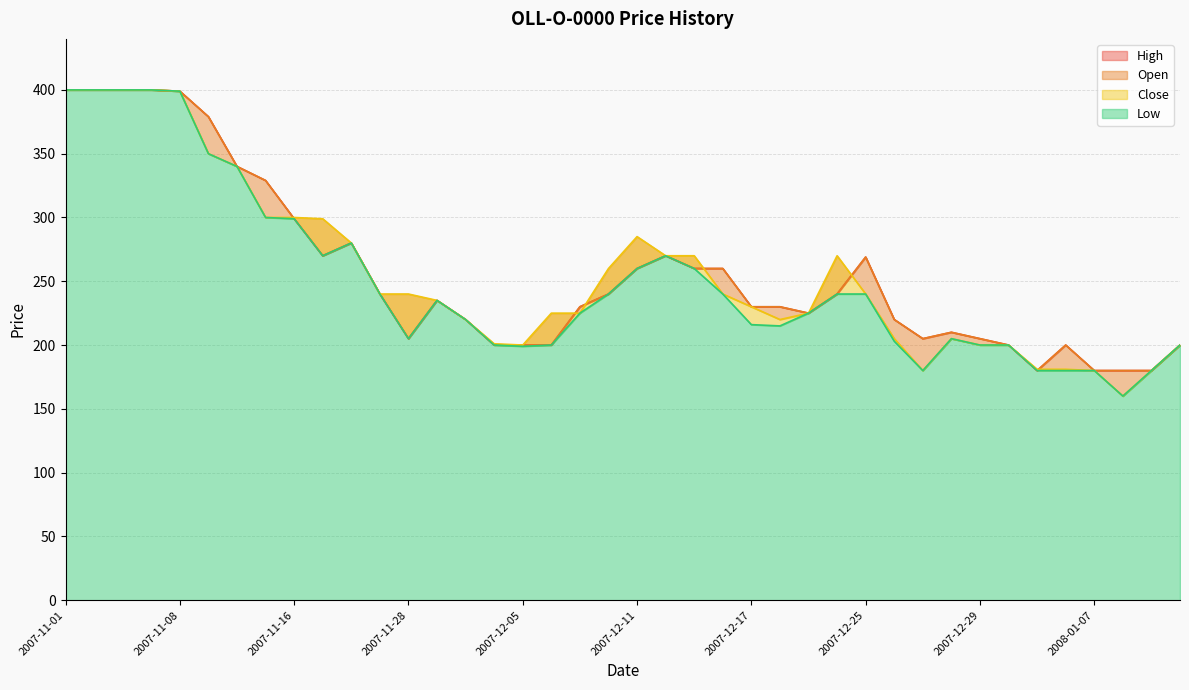

At which category does Open reach its first local valley?

2007-11-19